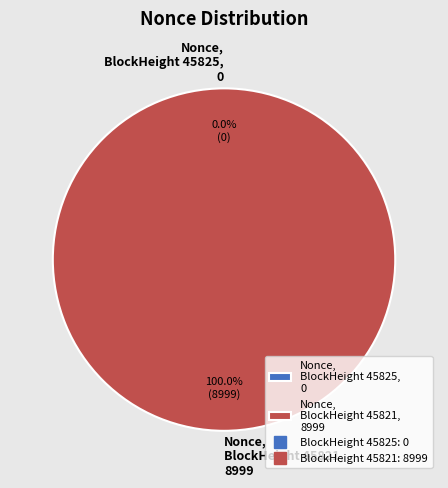

To the nearest percent, what is the combined percentage of BlockHeight 45825 and BlockHeight 45821?

100%